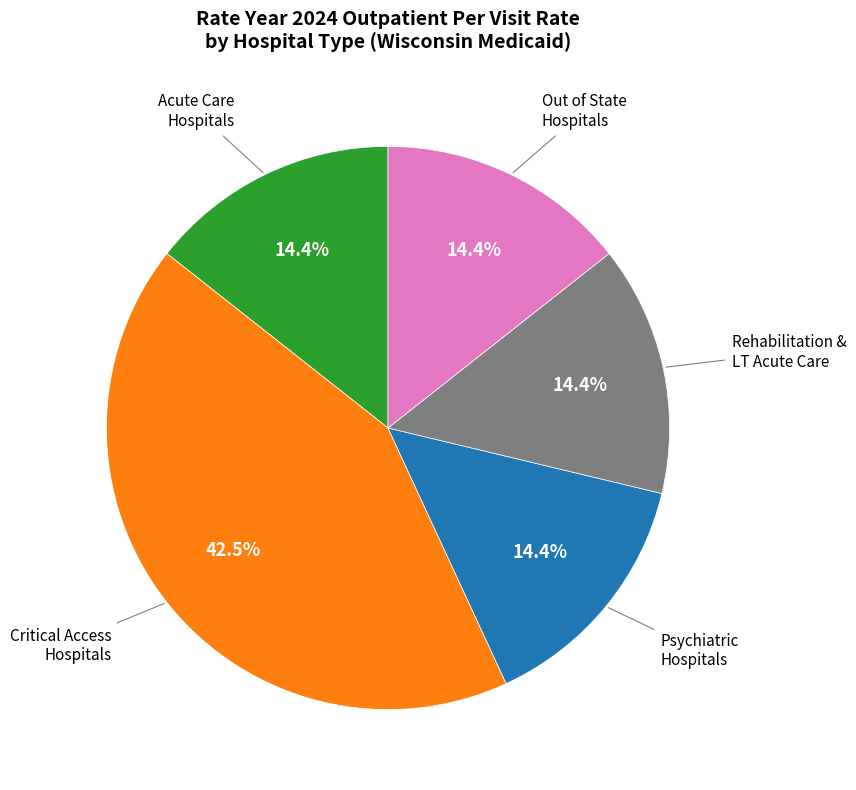

Count the number of slices in the pie.

5